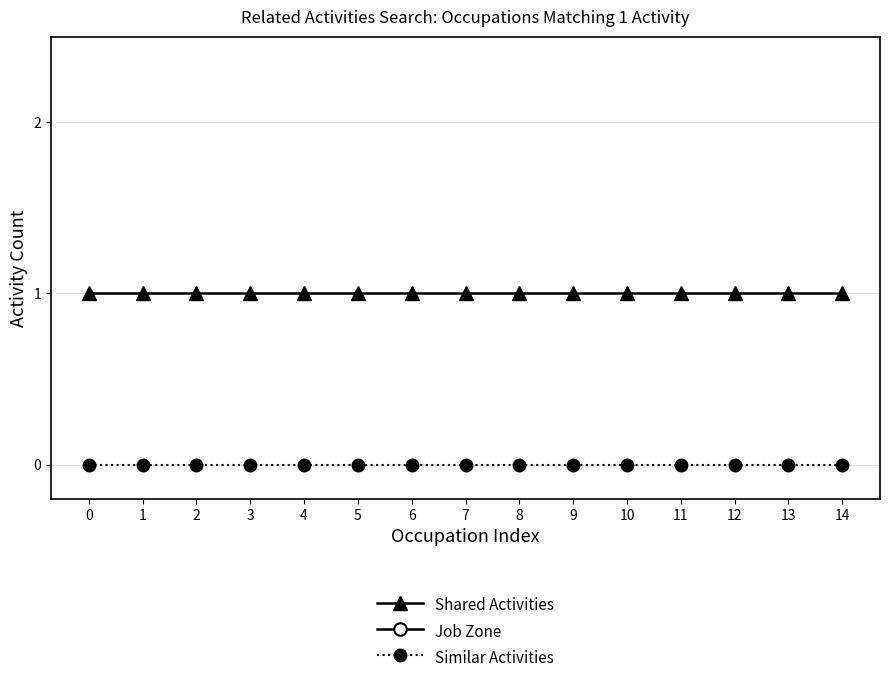

Rank the series by their average value, from lowest to highest.

Similar Activities, Shared Activities, Job Zone